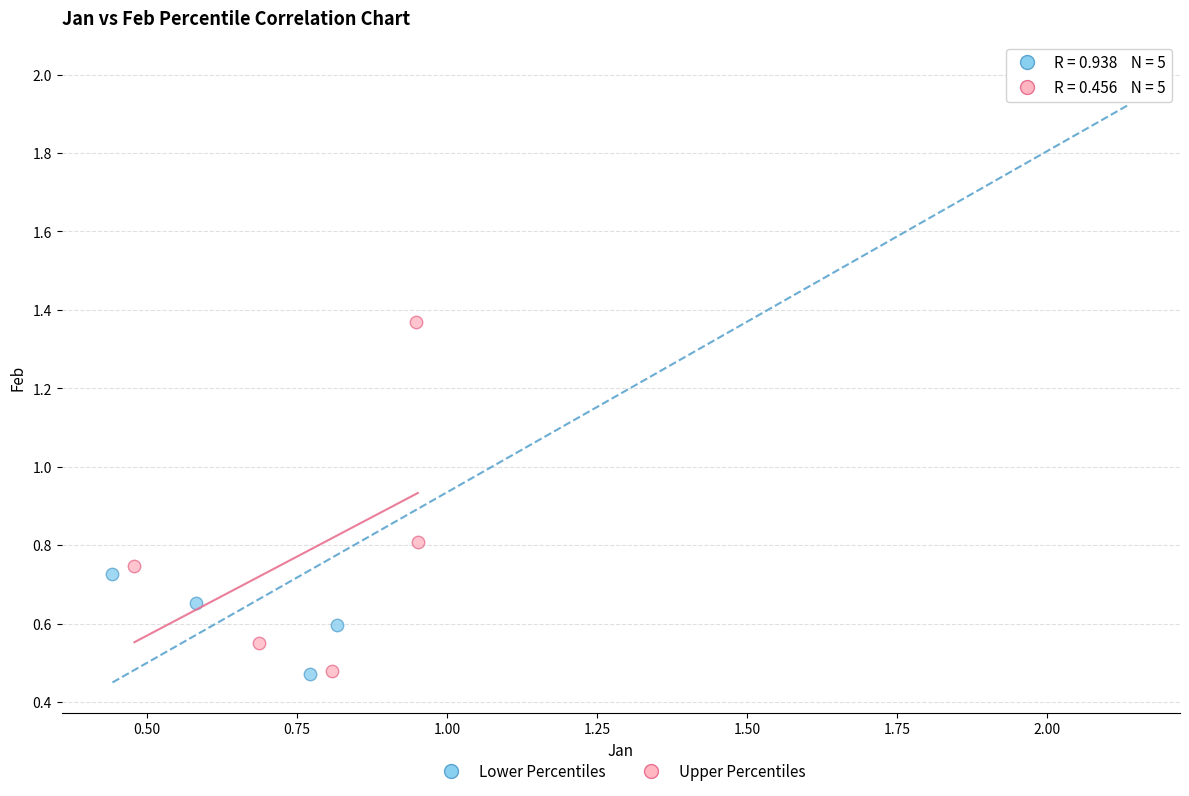

Which series has the widest spread of Y values?

Lower Percentiles